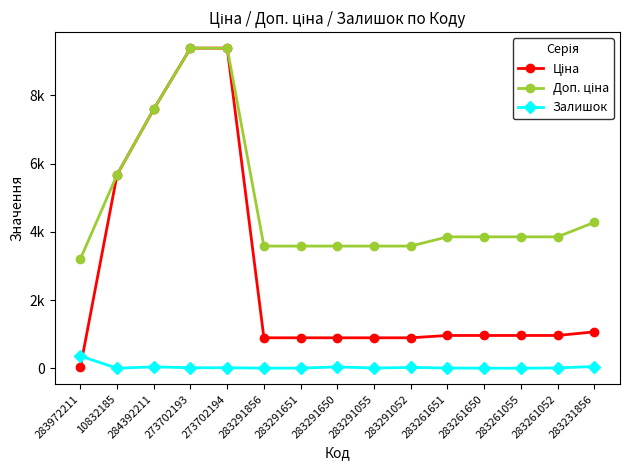

What is the smallest value displayed?

4.0